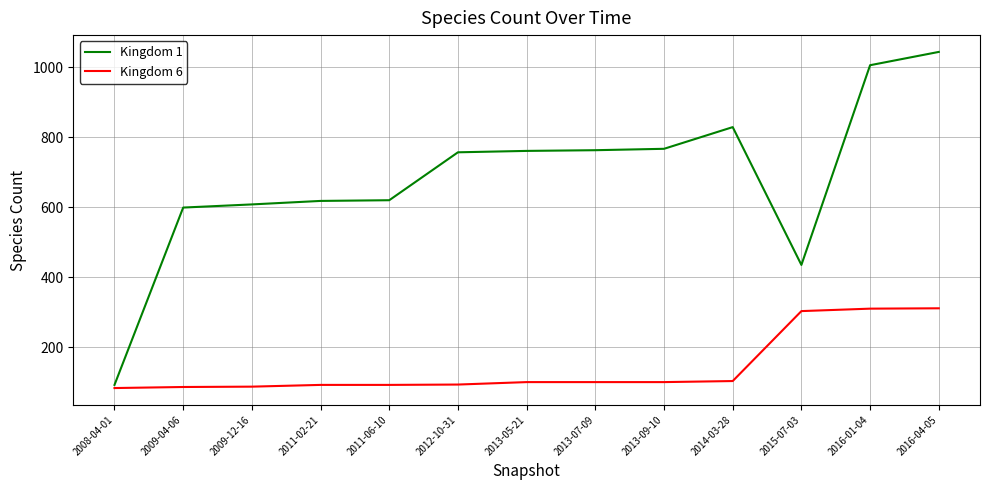

Which series has the widest spread of values?

Kingdom 1